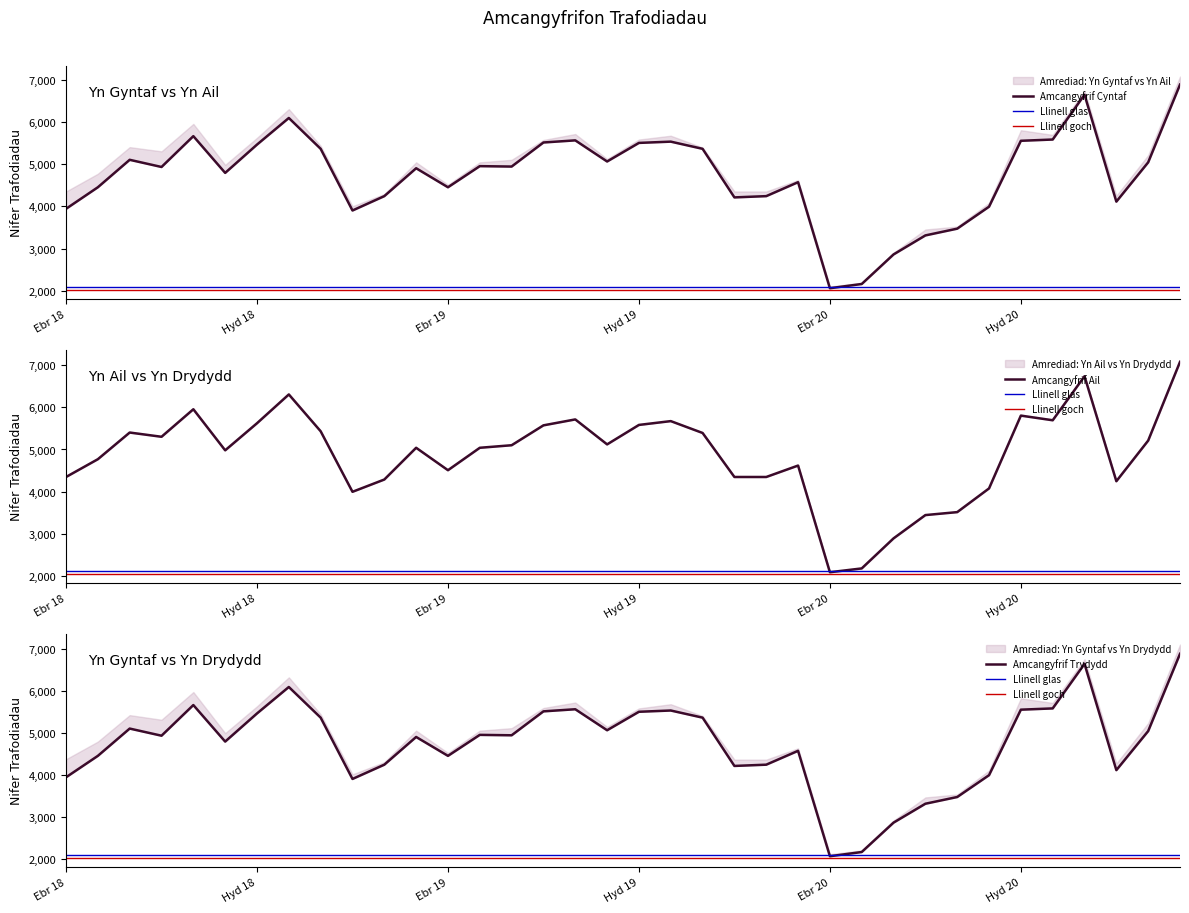

Which category has the highest value in the Yn Gyntaf series?

Maw 21